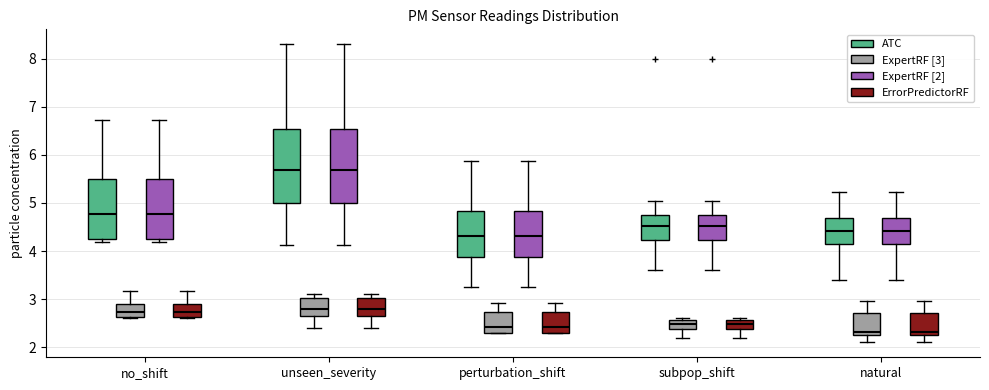

Reading left to right, transcribe this box plot: for each box, give where its median line is, the range the box spans, and where its two whiskers end, as read against the y-axis. The values are not printed on the chart, so give them approximately, as read against the axis.

no_shift (ATC): median 4.8, box 4.3 to 5.5, whiskers 4.2 to 6.7
no_shift (ExpertRF [3]): median 2.7, box 2.6 to 2.9, whiskers 2.6 to 3.2
no_shift (ExpertRF [2]): median 4.8, box 4.3 to 5.5, whiskers 4.2 to 6.7
no_shift (ErrorPredictorRF): median 2.7, box 2.6 to 2.9, whiskers 2.6 to 3.2
unseen_severity (ATC): median 5.7, box 5.0 to 6.5, whiskers 4.1 to 8.3
unseen_severity (ExpertRF [3]): median 2.8, box 2.6 to 3.0, whiskers 2.4 to 3.1
unseen_severity (ExpertRF [2]): median 5.7, box 5.0 to 6.5, whiskers 4.1 to 8.3
unseen_severity (ErrorPredictorRF): median 2.8, box 2.6 to 3.0, whiskers 2.4 to 3.1
perturbation_shift (ATC): median 4.3, box 3.9 to 4.8, whiskers 3.3 to 5.9
perturbation_shift (ExpertRF [3]): median 2.4, box 2.3 to 2.7, whiskers 2.3 to 2.9
perturbation_shift (ExpertRF [2]): median 4.3, box 3.9 to 4.8, whiskers 3.3 to 5.9
perturbation_shift (ErrorPredictorRF): median 2.4, box 2.3 to 2.7, whiskers 2.3 to 2.9
subpop_shift (ATC): median 4.5, box 4.2 to 4.8, whiskers 3.6 to 5.1
subpop_shift (ExpertRF [3]): median 2.5, box 2.4 to 2.6, whiskers 2.2 to 2.6 (just above the box's upper edge)
subpop_shift (ExpertRF [2]): median 4.5, box 4.2 to 4.8, whiskers 3.6 to 5.1
subpop_shift (ErrorPredictorRF): median 2.5, box 2.4 to 2.6, whiskers 2.2 to 2.6 (just above the box's upper edge)
natural (ATC): median 4.4, box 4.1 to 4.7, whiskers 3.4 to 5.2
natural (ExpertRF [3]): median 2.3 (just above the box's lower edge), box 2.3 to 2.7, whiskers 2.1 to 3.0
natural (ExpertRF [2]): median 4.4, box 4.1 to 4.7, whiskers 3.4 to 5.2
natural (ErrorPredictorRF): median 2.3 (just above the box's lower edge), box 2.3 to 2.7, whiskers 2.1 to 3.0